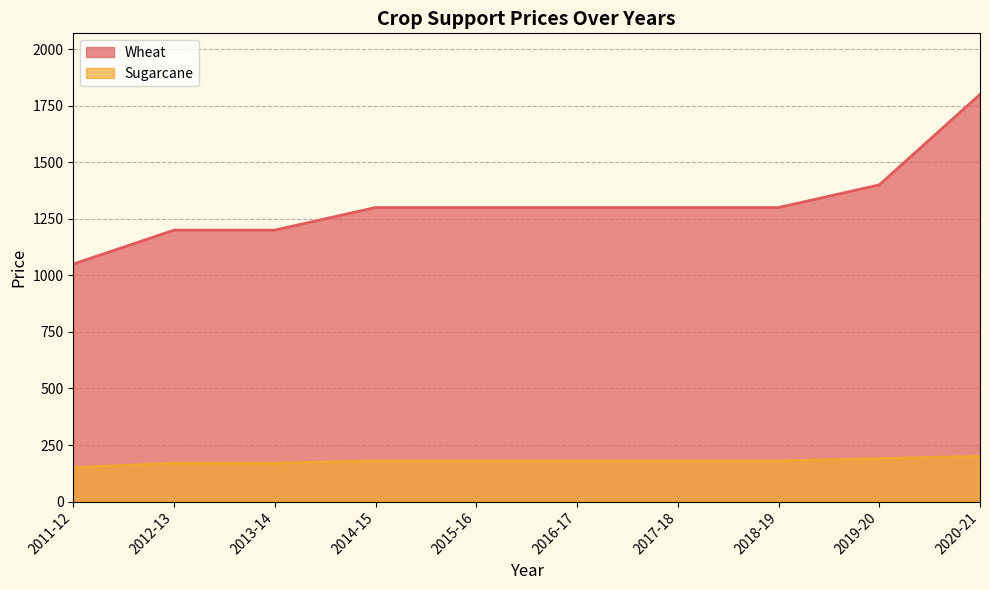

How many lines are shown in the chart?

2